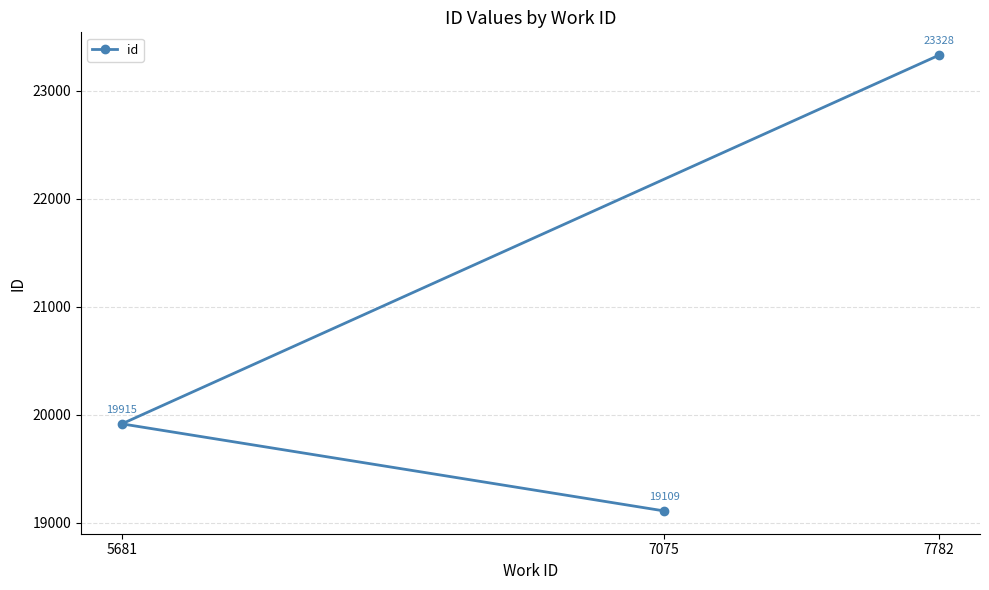

Where is the data nearest to the value 21218?

5681